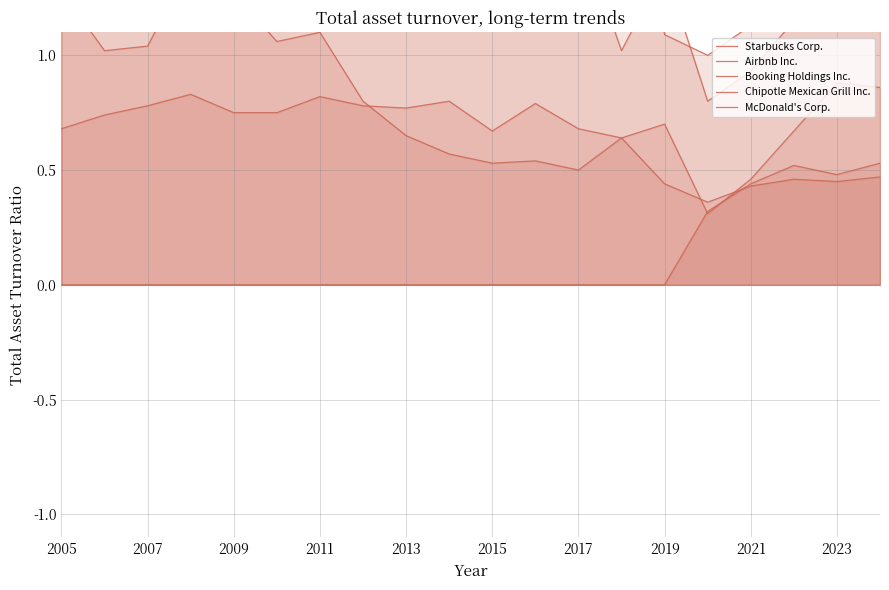

Is it true that Airbnb Inc. equals -0.3 at 2019?

False